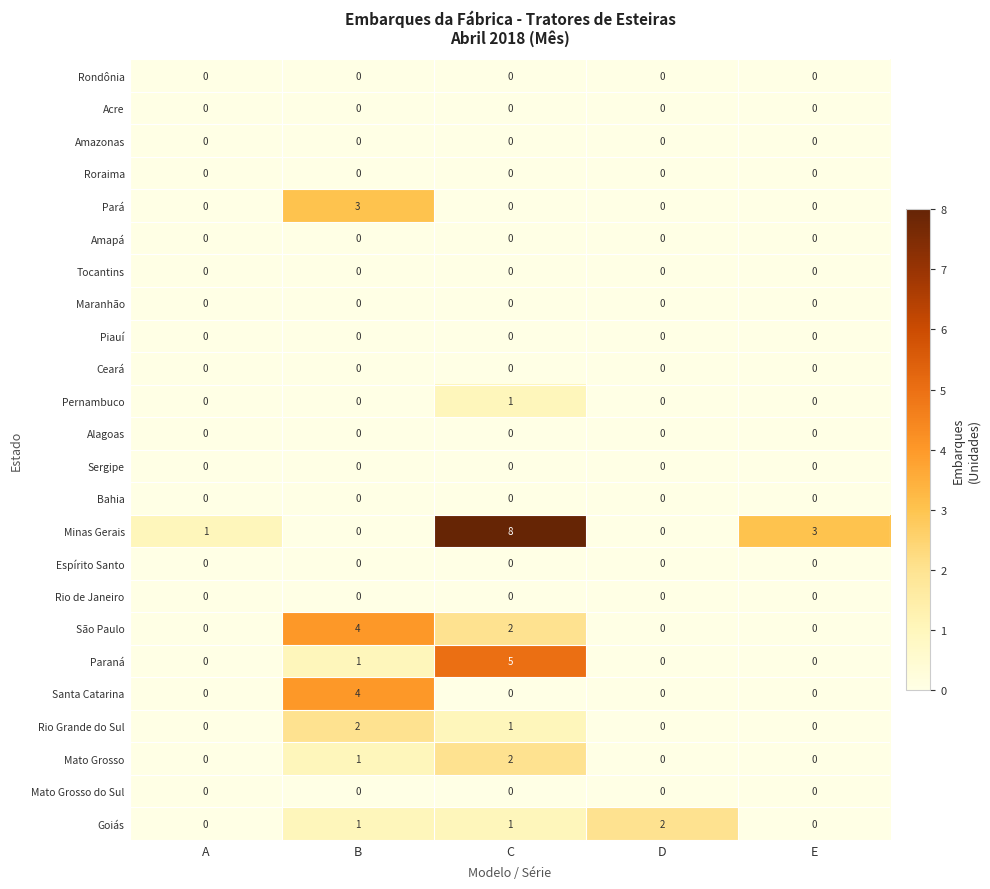

At which category is the sum across all series the highest?

C